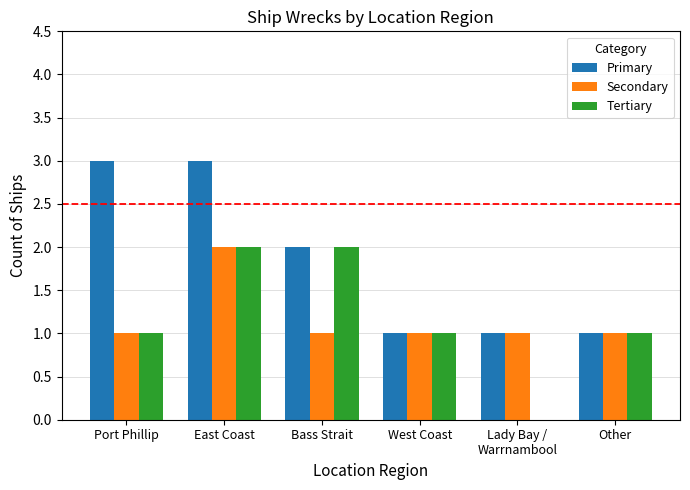

What is the difference between the Primary values at Bass Strait and East Coast?

1